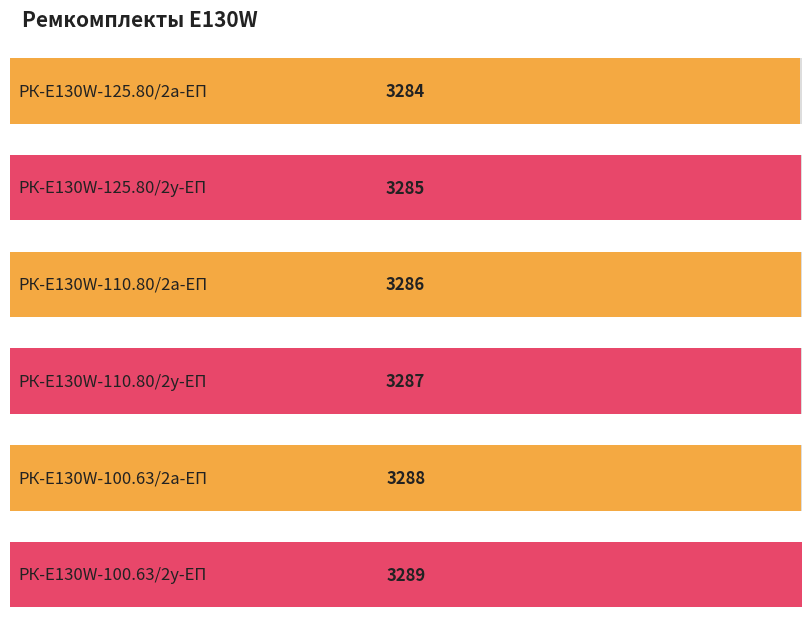

Between РК-E130W-110.80/2а-ЕП and РК-E130W-100.63/2у-ЕП, which is larger?

РК-E130W-100.63/2у-ЕП